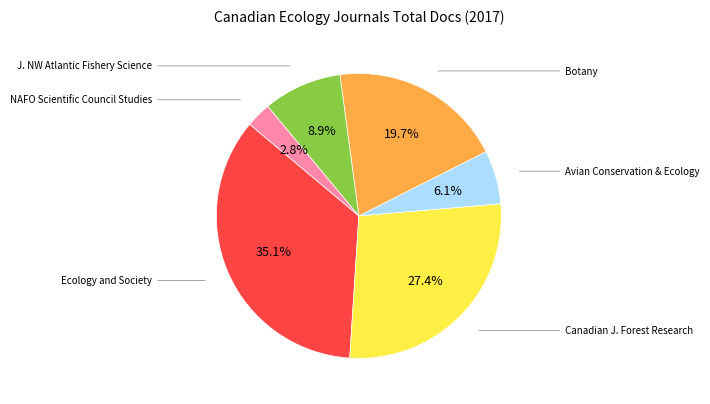

Does any single category account for the majority?

No